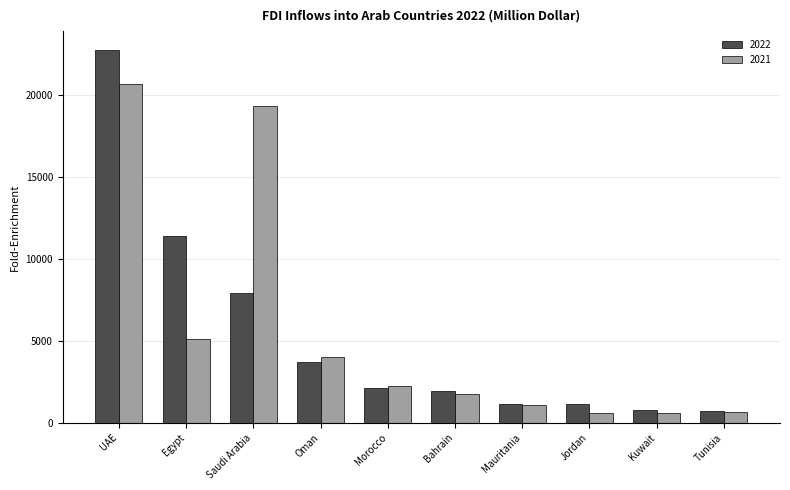

Are the bars horizontal?

No